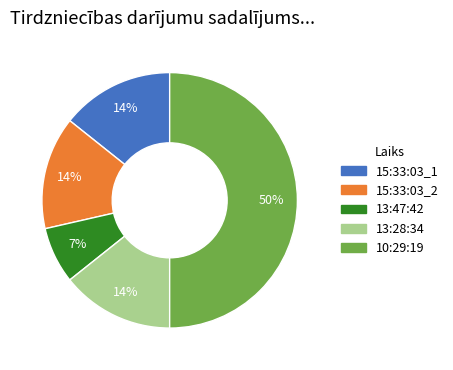

What is the largest slice in the pie chart?

10:29:19